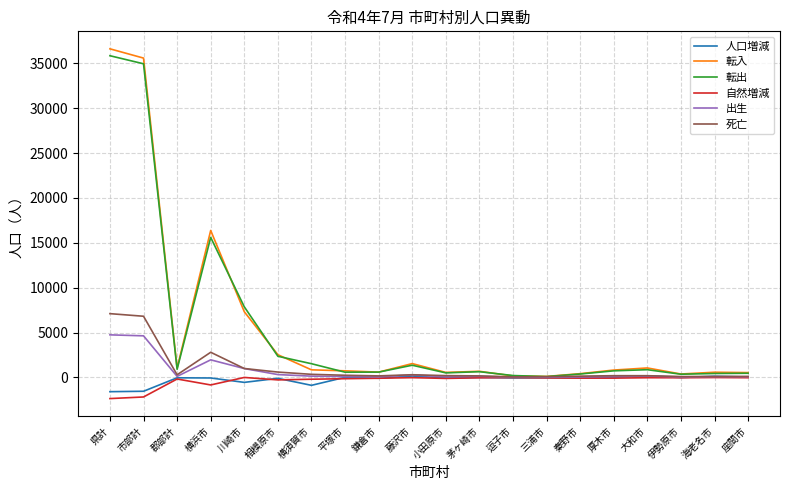

Which series has the widest spread of values?

転入